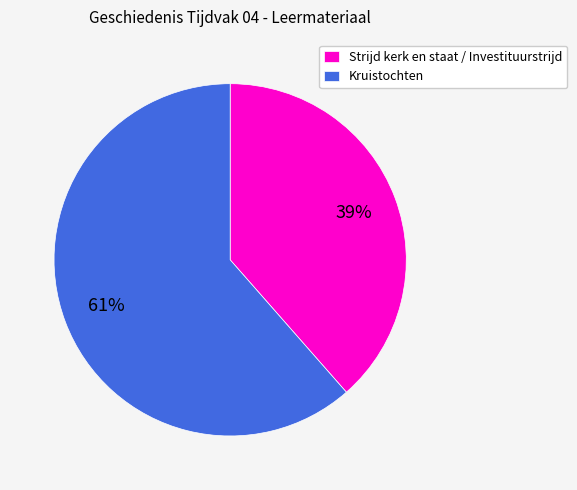

To the nearest percent, what percentage of the pie is Kruistochten?

61%